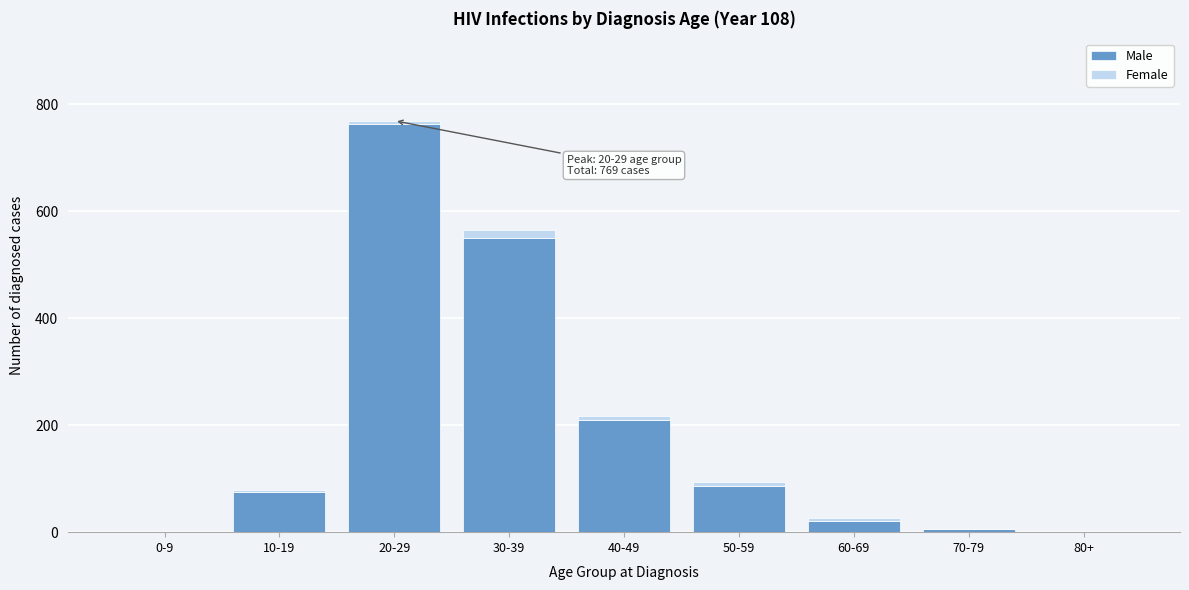

Reading right to left, transcribe the values for Male.

80+=0	70-79=5	60-69=21	50-59=87	40-49=209	30-39=550	20-29=762	10-19=76	0-9=0